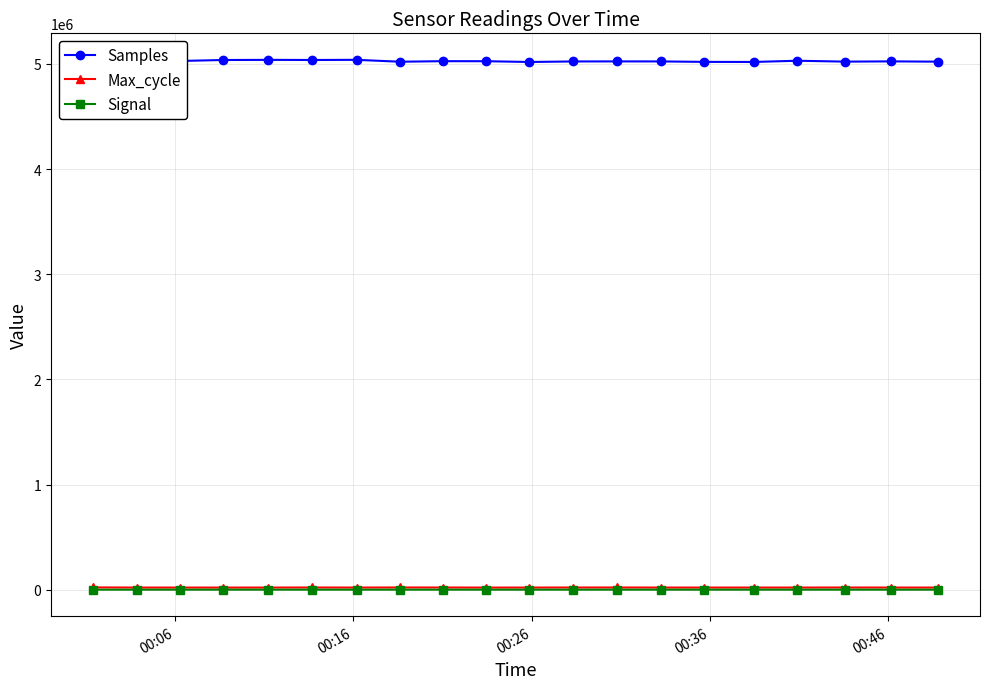

True or false: Max_cycle and Samples cross at least once.

False